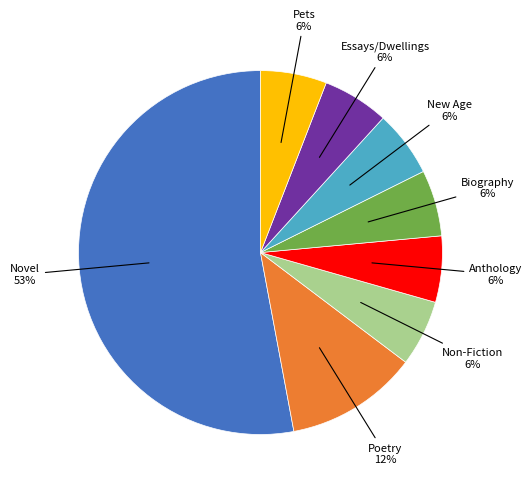

To the nearest percent, what is the difference between the largest and smallest slice percentages?

47%